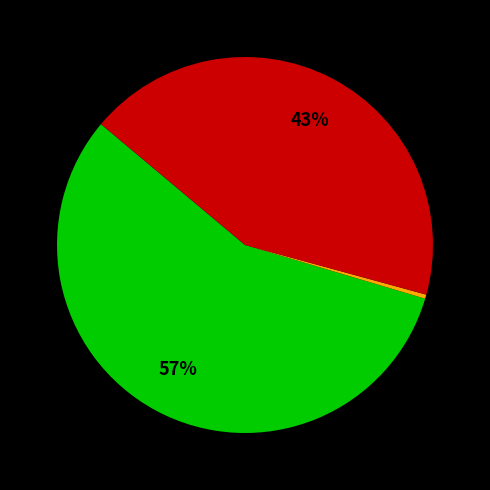

To the nearest percent, what is the average slice percentage?

33%